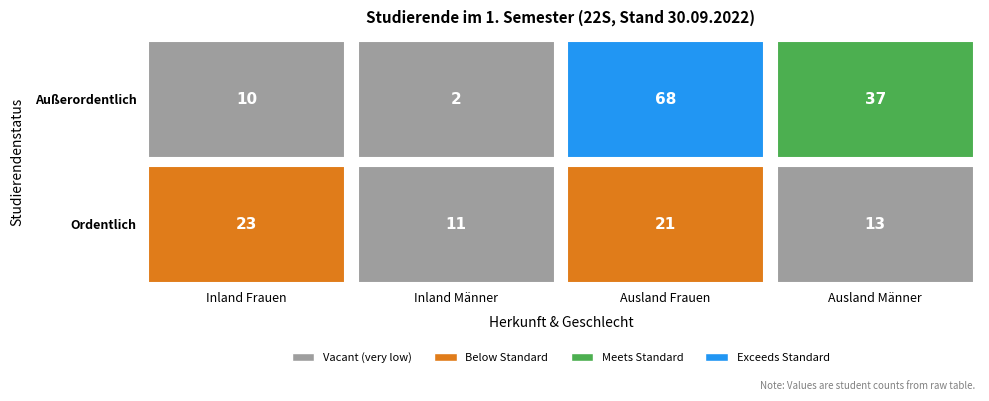

What is the difference between the second highest and second lowest values in the Ordentlich series?

8